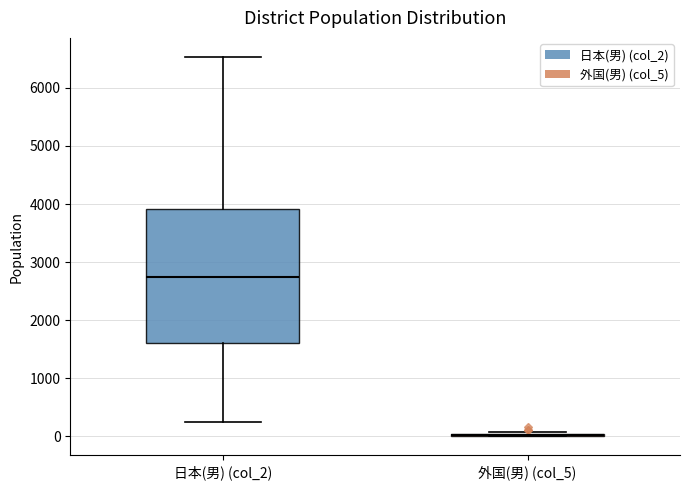

Where is the upper edge of the box for 日本(男) (col_2) on the y-axis? The values are not printed on the chart, so give them approximately, as read against the axis.

3900